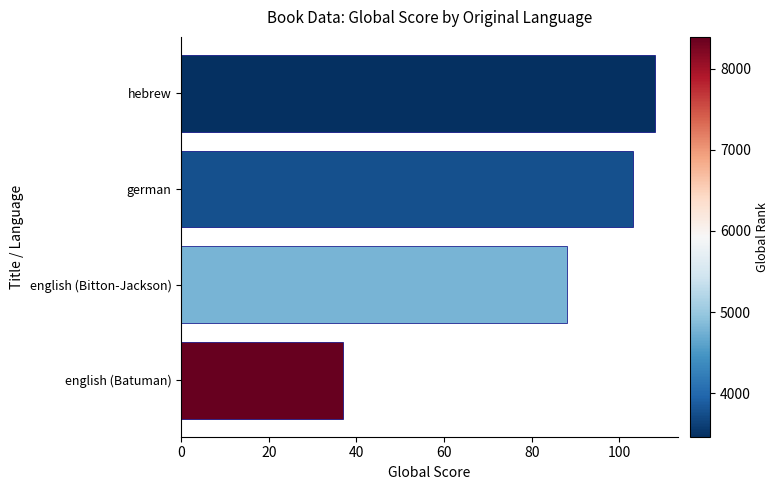

What is the label of the 3rd bar from the top?

english (Bitton-Jackson)